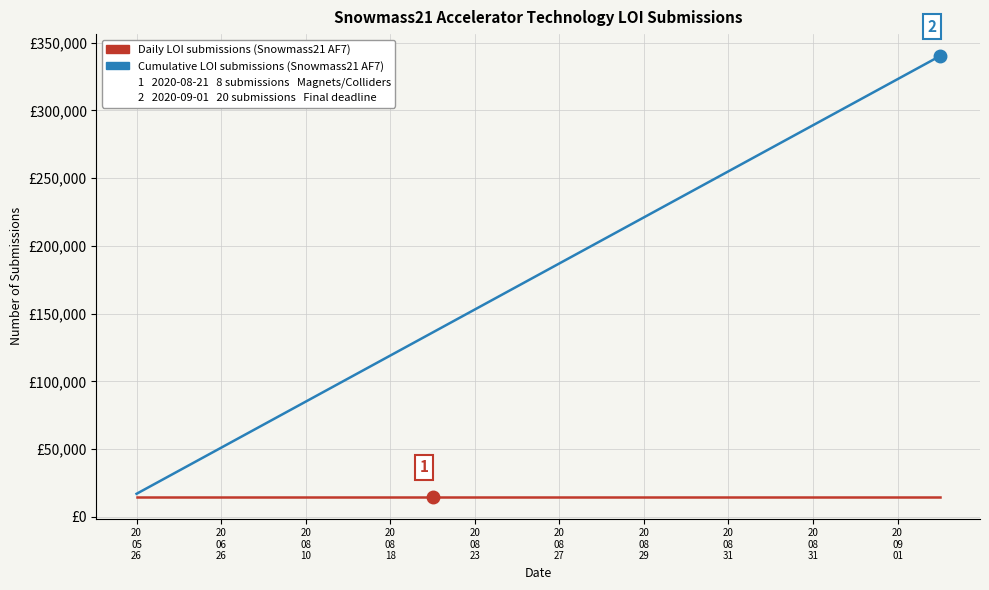

Does the chart have visible grid lines?

Yes